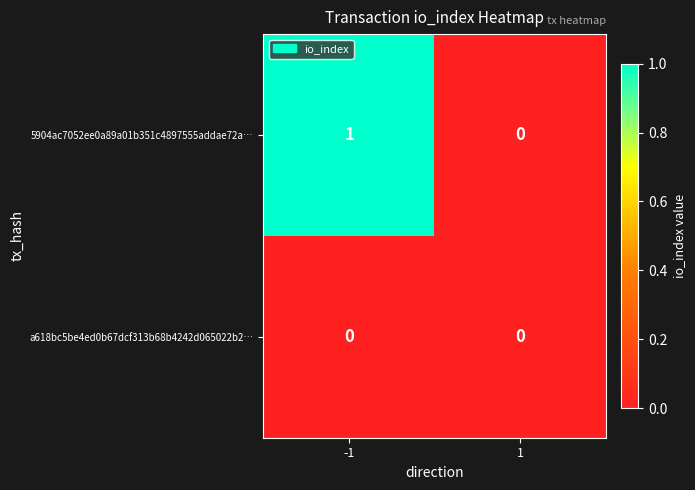

Is the value of 5904ac7052ee0a89a01b351c4897555addae72a… at -1 greater than the value of a618bc5be4ed0b67dcf313b68b4242d065022b2… at 1?

Yes